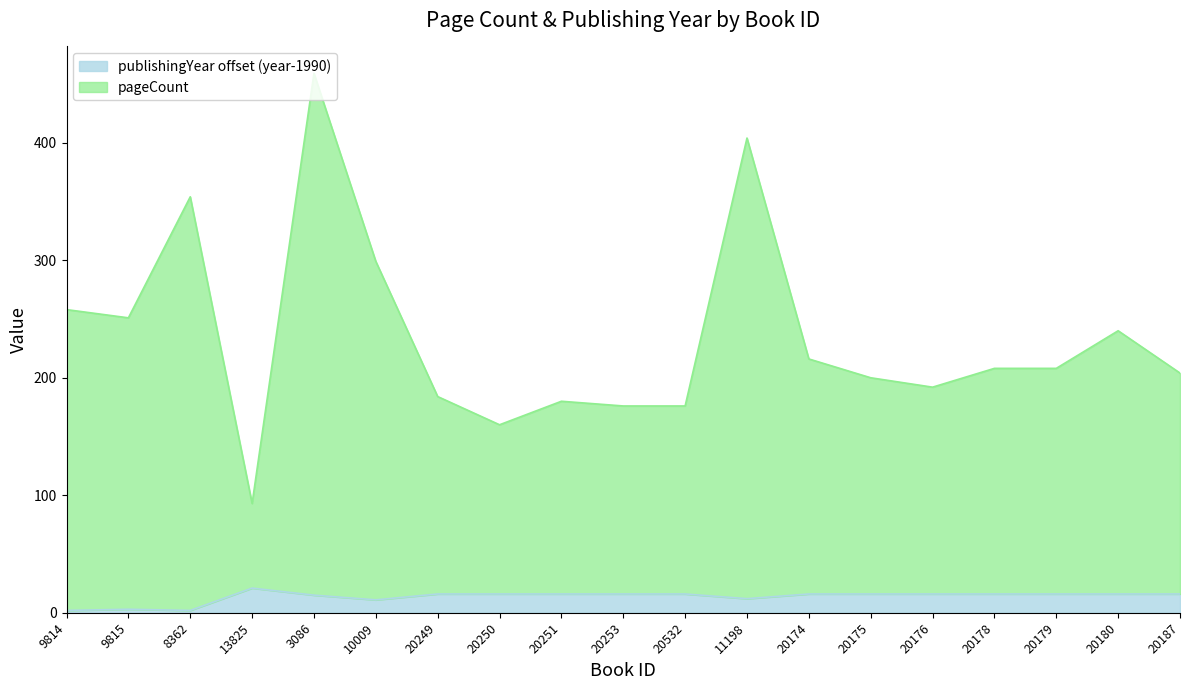

Rank the series at 9815 from highest to lowest value.

pageCount, publishingYear